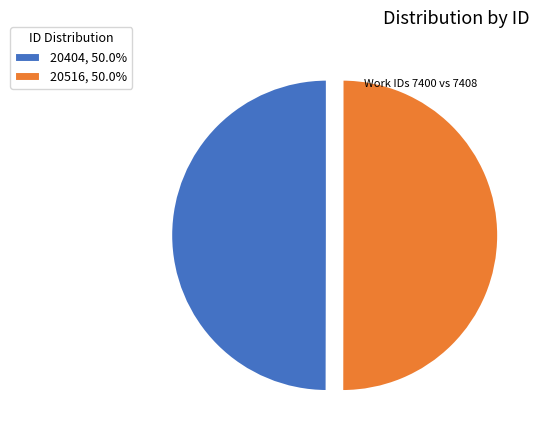

What is the ratio of the value at 20516, 50.0% to the value at 20404, 50.0%?

1.0